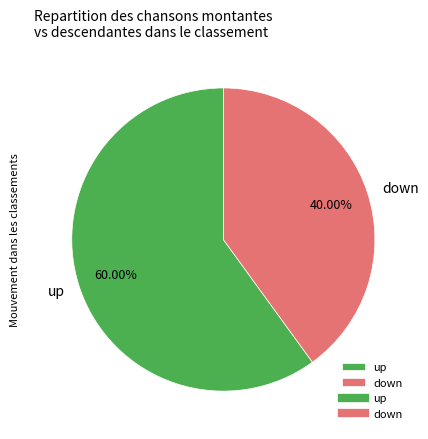

Is the sum of down and up greater than half?

Yes